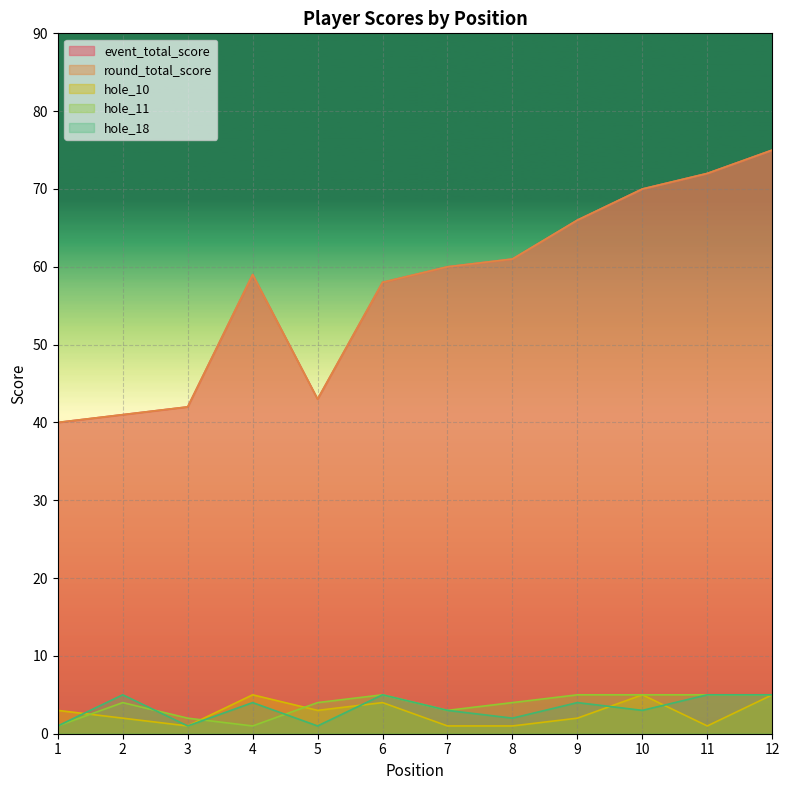

Read the round_total_score value at 9.

66